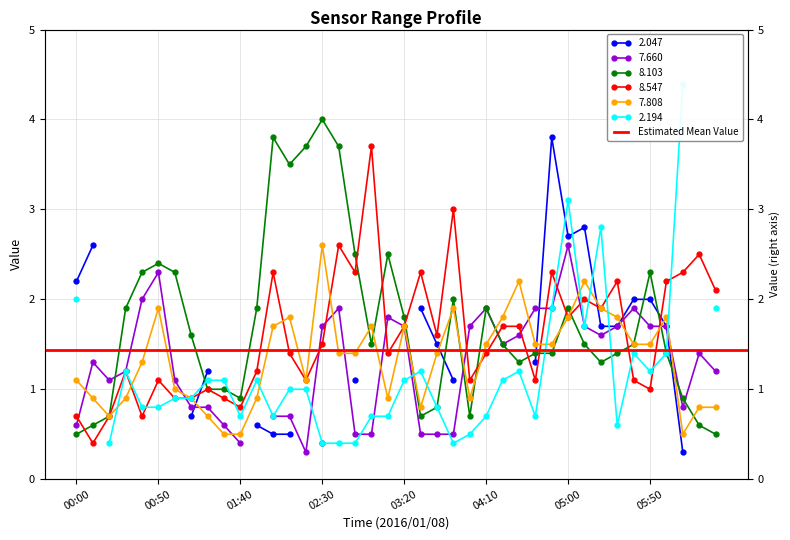

What value does the   8.103 series have at 02:50?

2.5